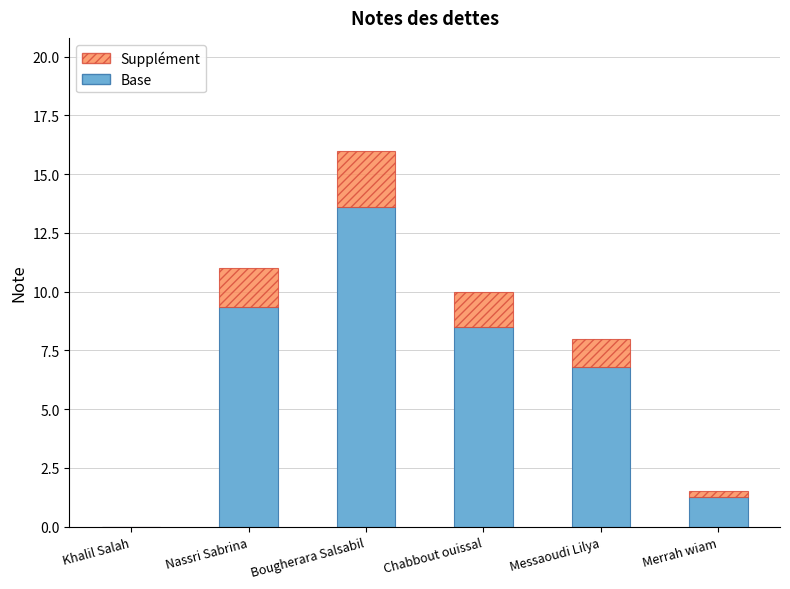

At which category is the sum across all series the highest?

Bougherara Salsabil